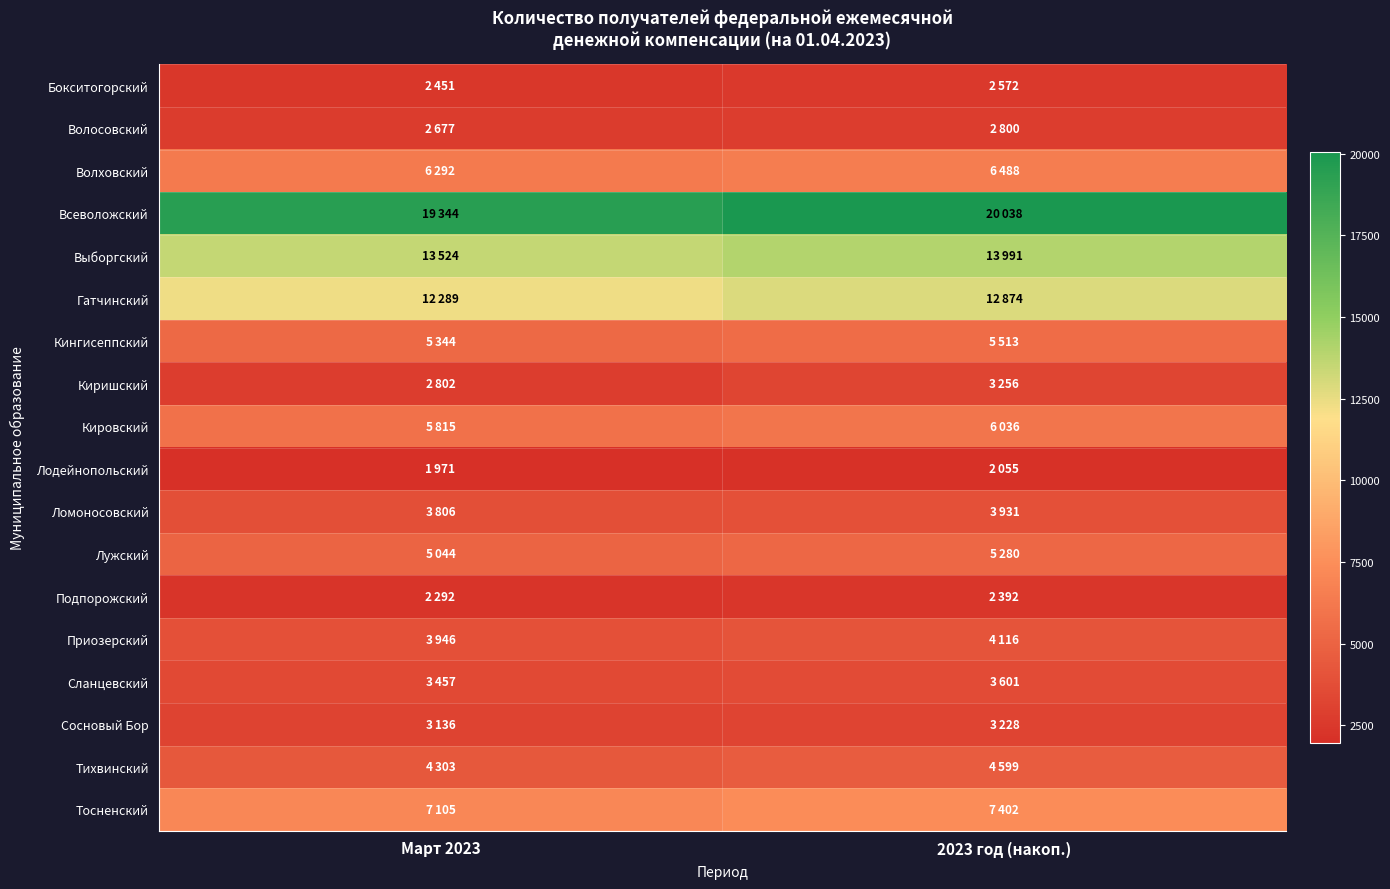

At how many categories does at least one series exceed 16504?

2